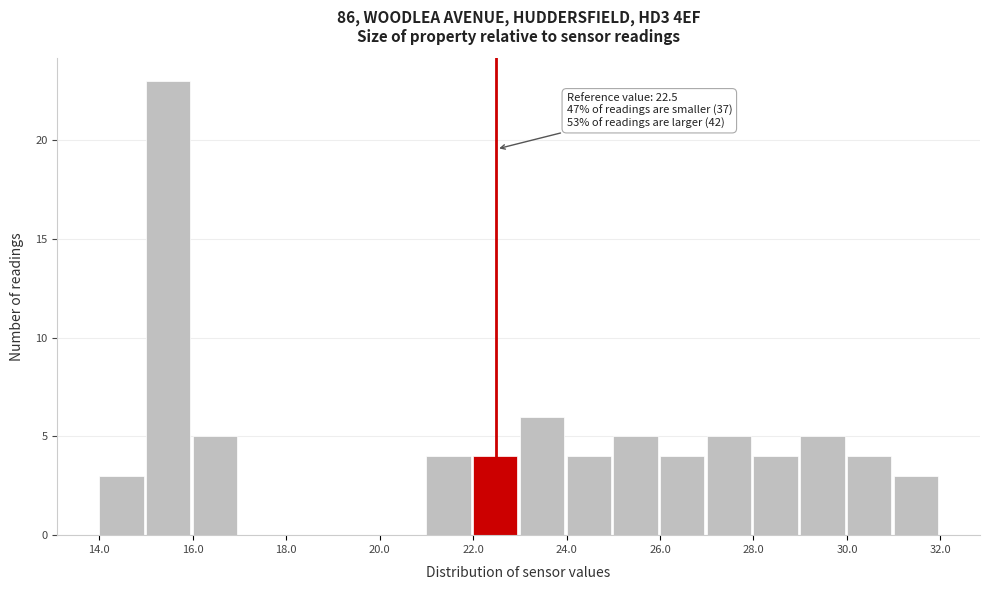

Over which range of the x-axis is the bar tallest?

15 to 16